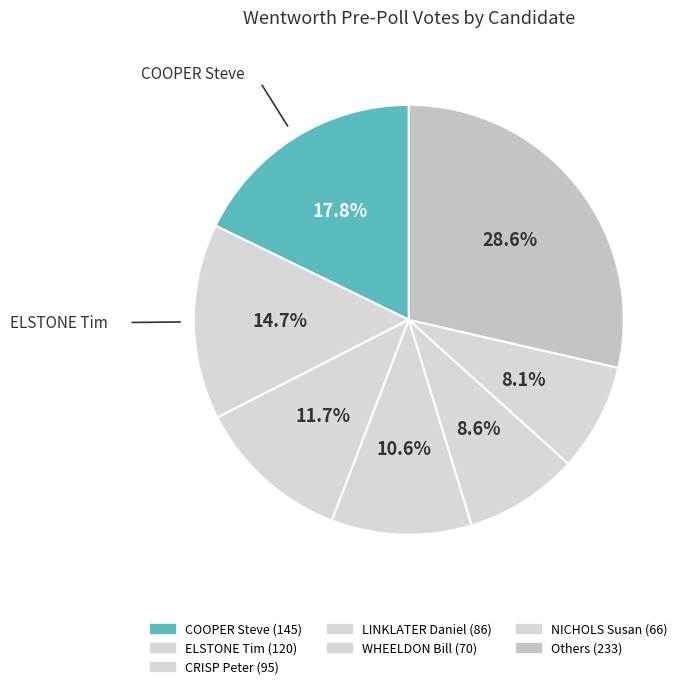

How many segments does this pie chart have?

7